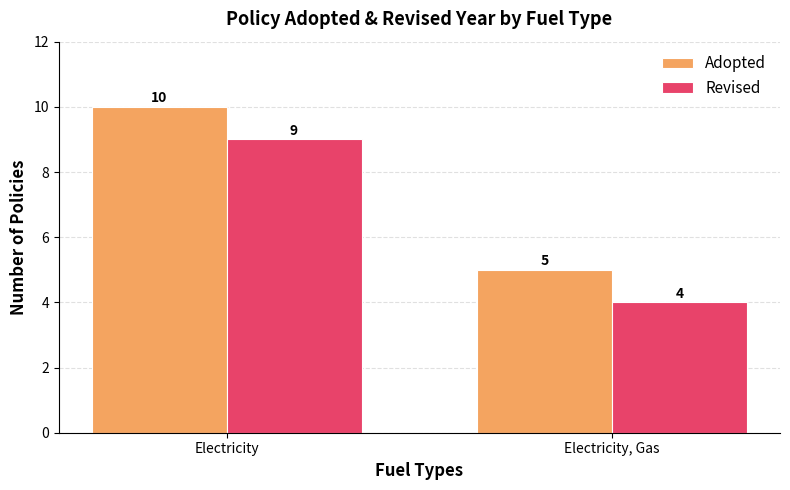

What is the total value across all series at Electricity?

19